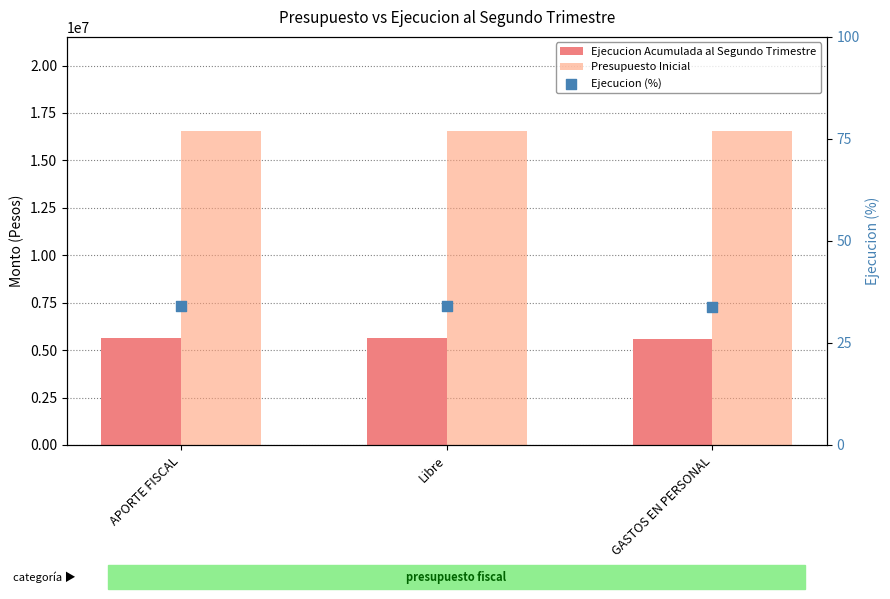

At which category is the sum across all series the highest?

APORTE FISCAL